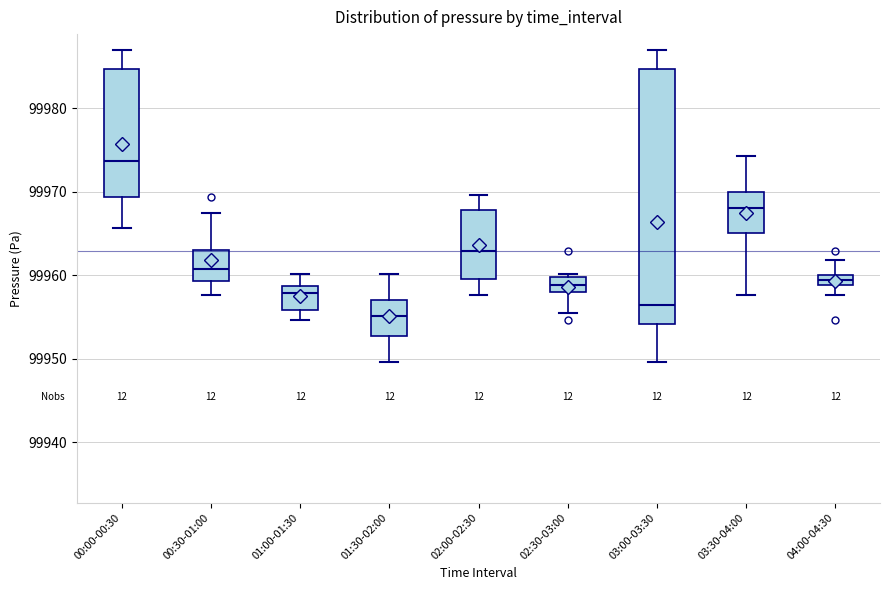

Which box has the highest median line?

00:00-00:30